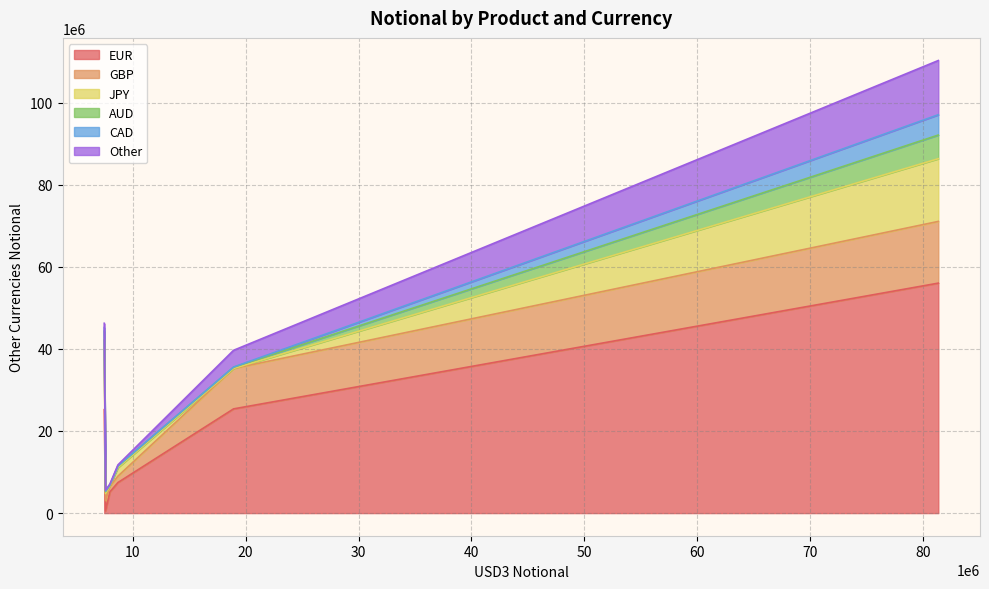

What is the highest value of the EUR series?

56016568